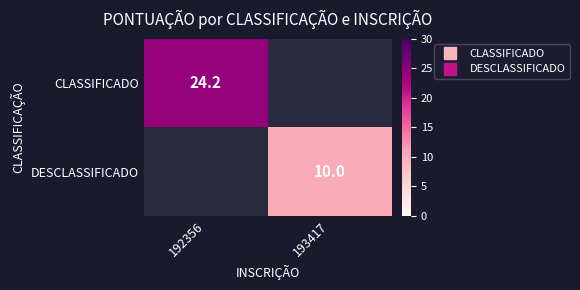

How many distinct data groups are displayed?

2